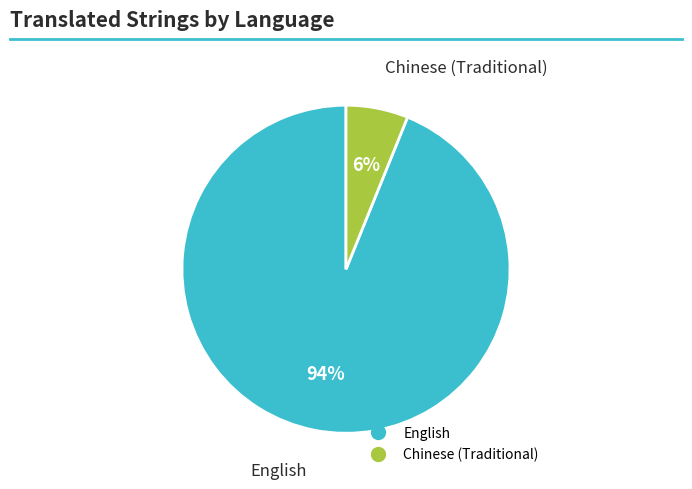

How many segments does this pie chart have?

2